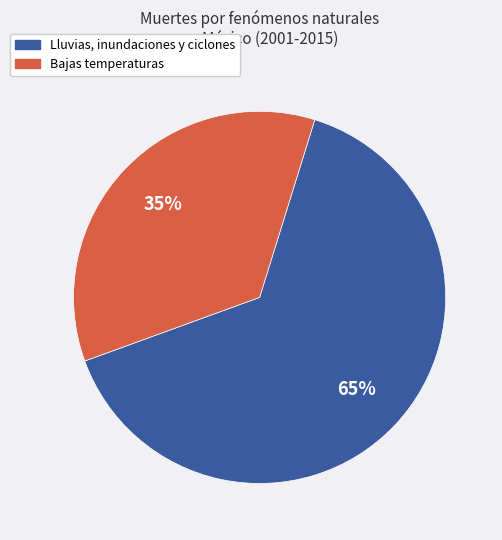

Is it true that Lluvias, inundaciones y ciclones is 65% of the pie?

True